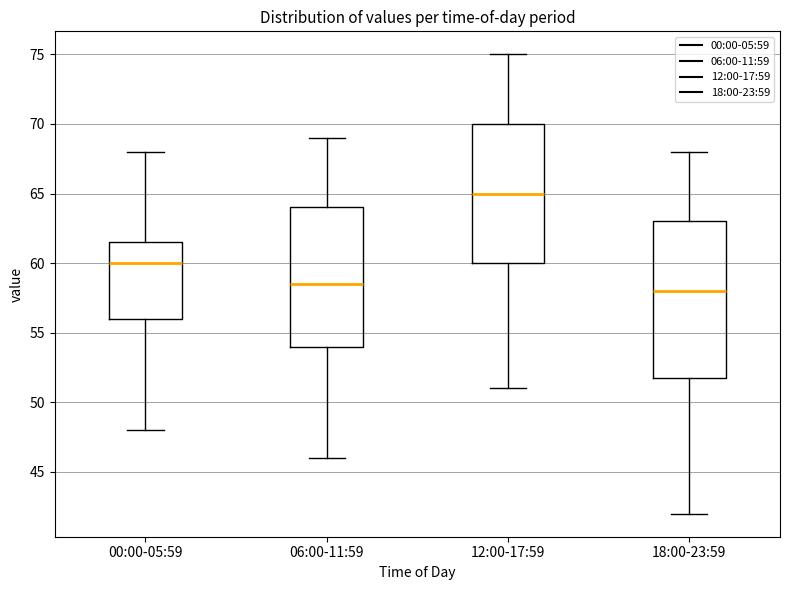

Comparing the boxes themselves (not the whiskers), which one is the tallest?

18:00-23:59